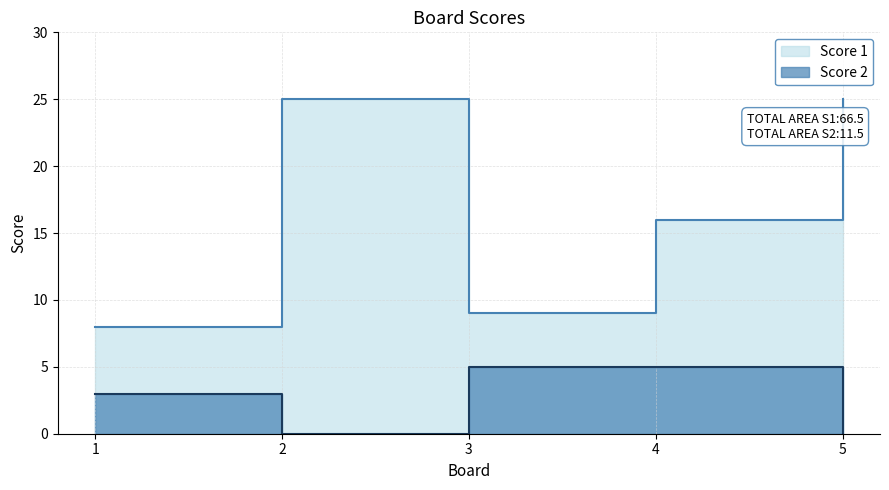

Where is Score 2 nearest to the value 2?

1